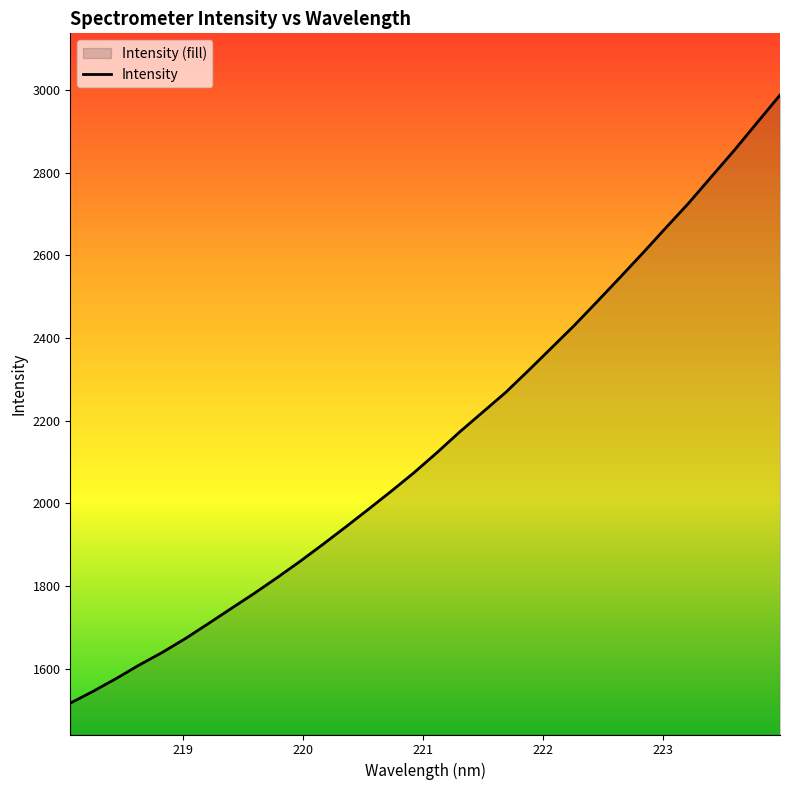

What is the greatest value displayed?

2987.8